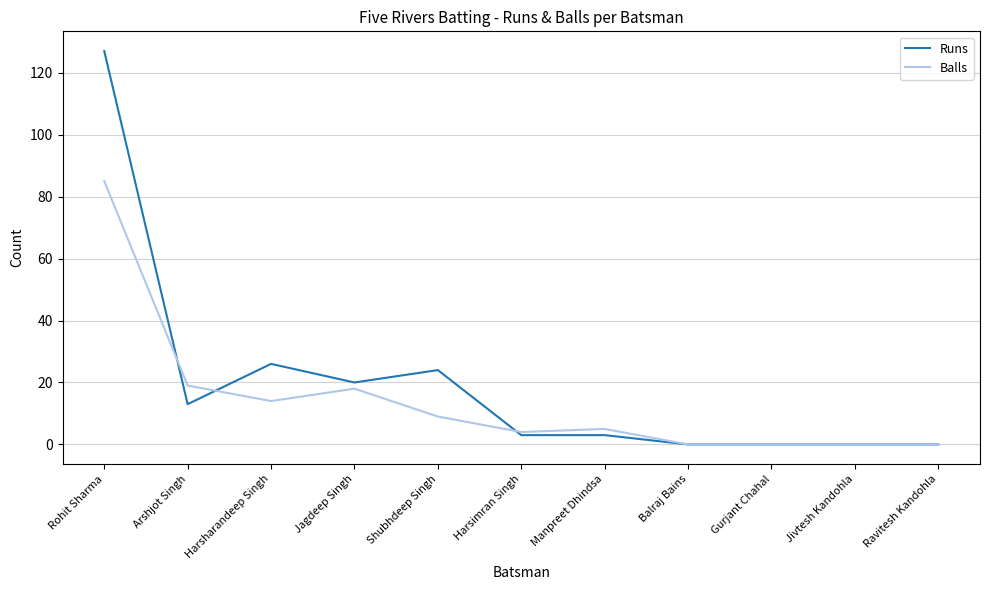

Which series has the widest spread of values?

Runs